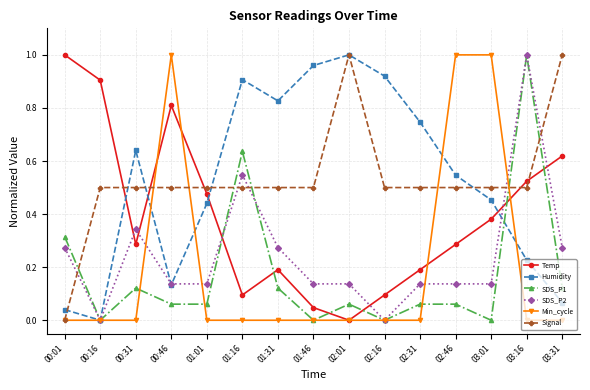

At 01:16, list the series in order from smallest to largest.

Min_cycle, Temp, Signal, SDS_P2, SDS_P1, Humidity